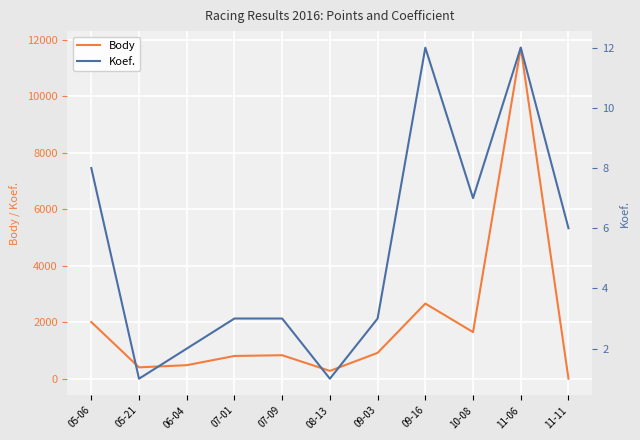

Which category has the lowest value in the Body series?

11-11